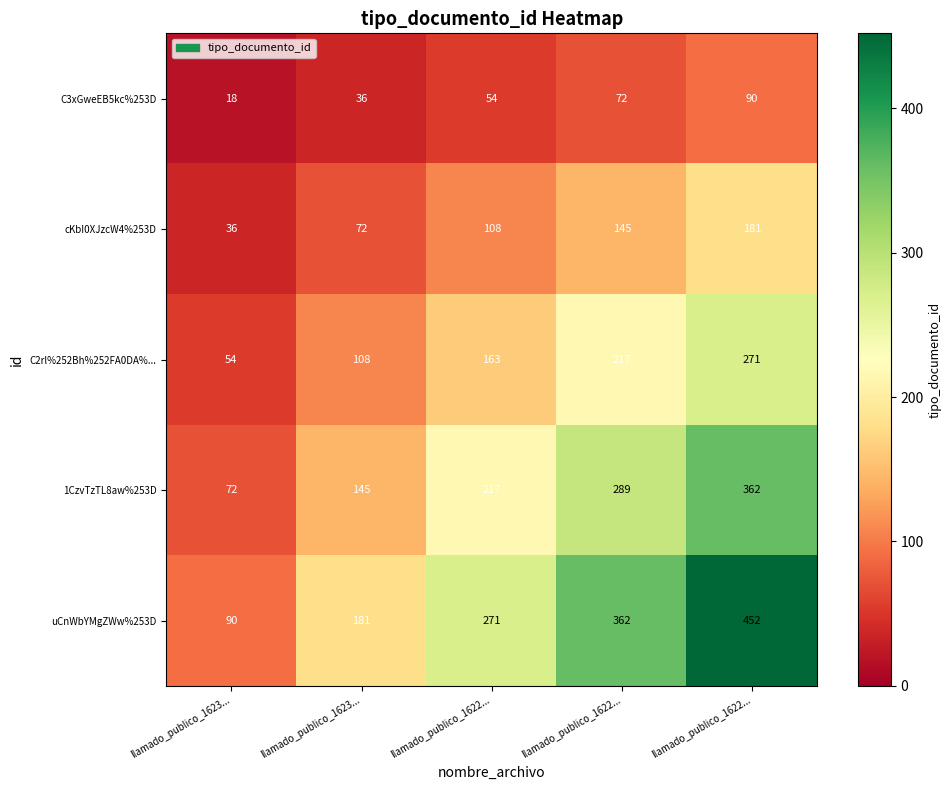

How many series are shown in this chart?

5